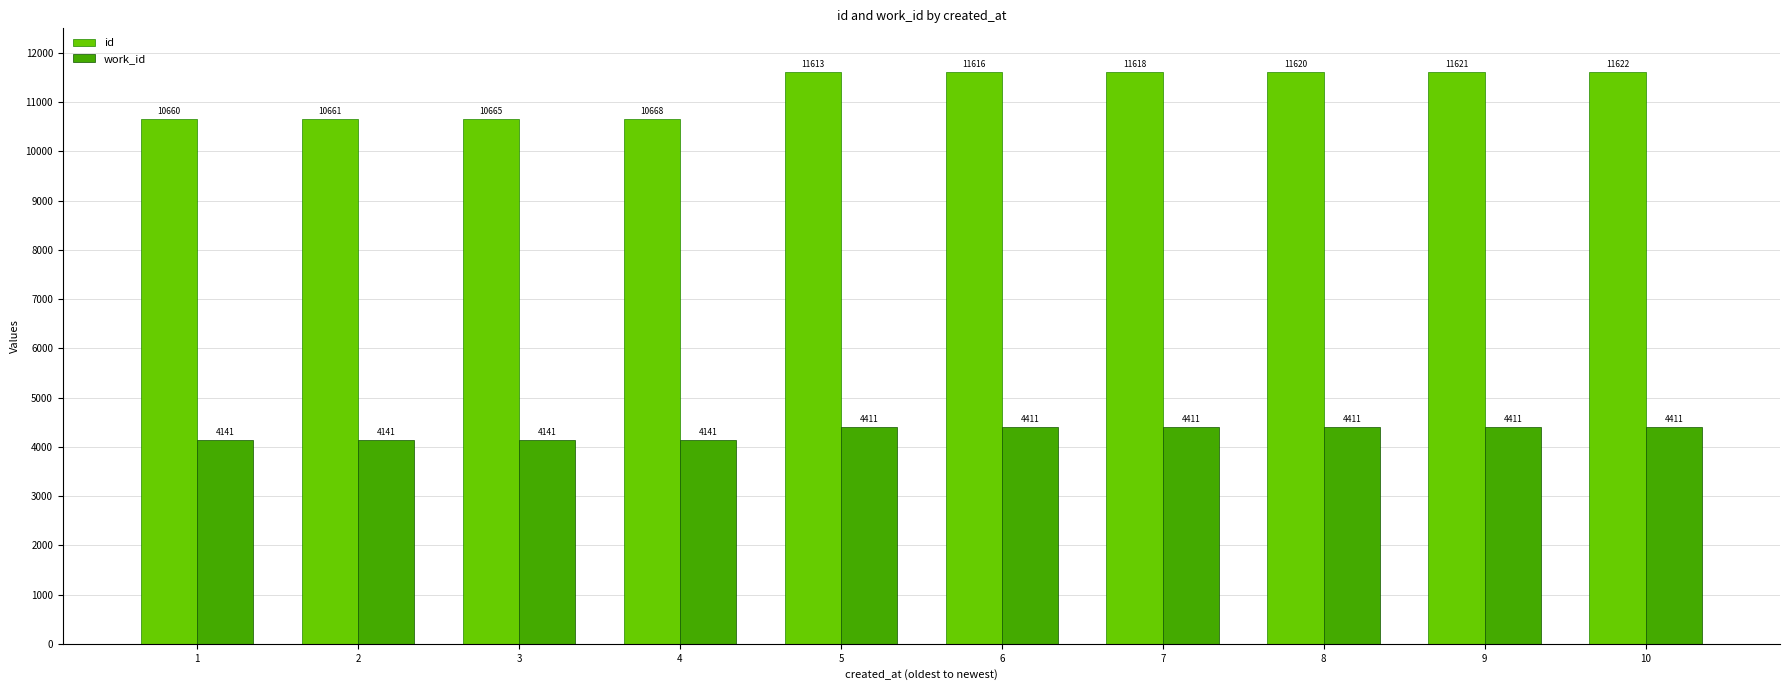

What value does the id series have at 4, to the nearest 50?

10650